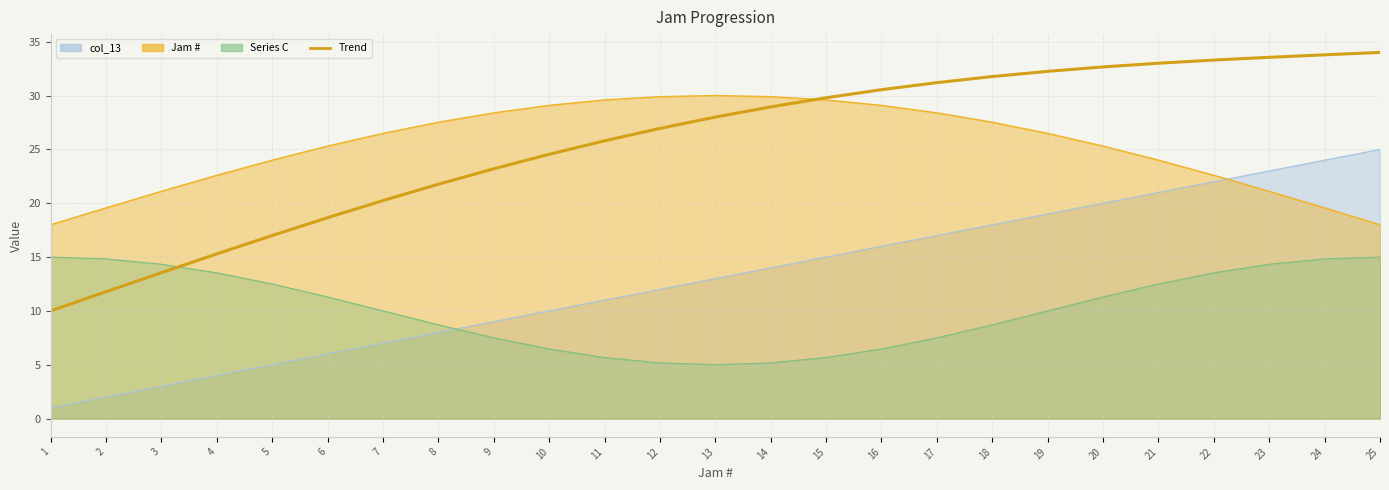

Reading left to right, transcribe all the data shown in this chart.

10.0	11.8	13.5	15.3	17.0	18.7	20.2	21.8	23.2	24.5	25.8	26.9	28.0	28.9	29.8	30.5	31.2	31.8	32.2	32.7	33.0	33.3	33.5	33.8	34.0